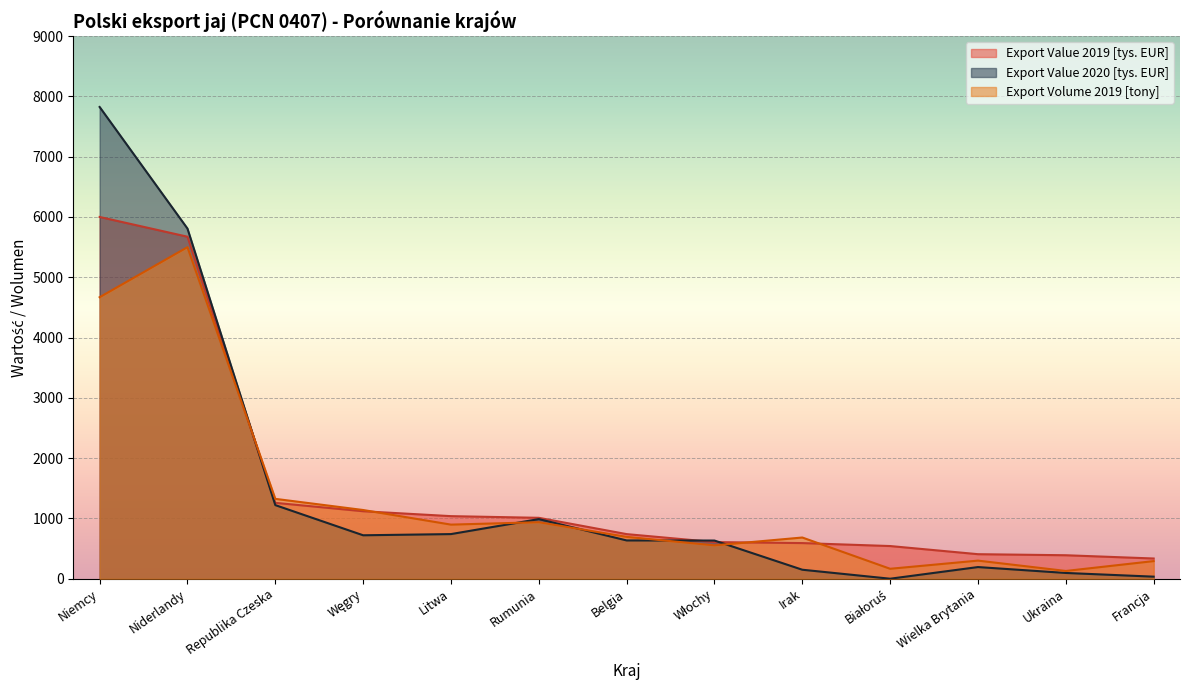

List the labels in order of Export Volume 2019 [tony] value, smallest first.

Ukraina, Białoruś, Francja, Wielka Brytania, Włochy, Irak, Belgia, Litwa, Rumunia, Węgry, Republika Czeska, Niemcy, Niderlandy